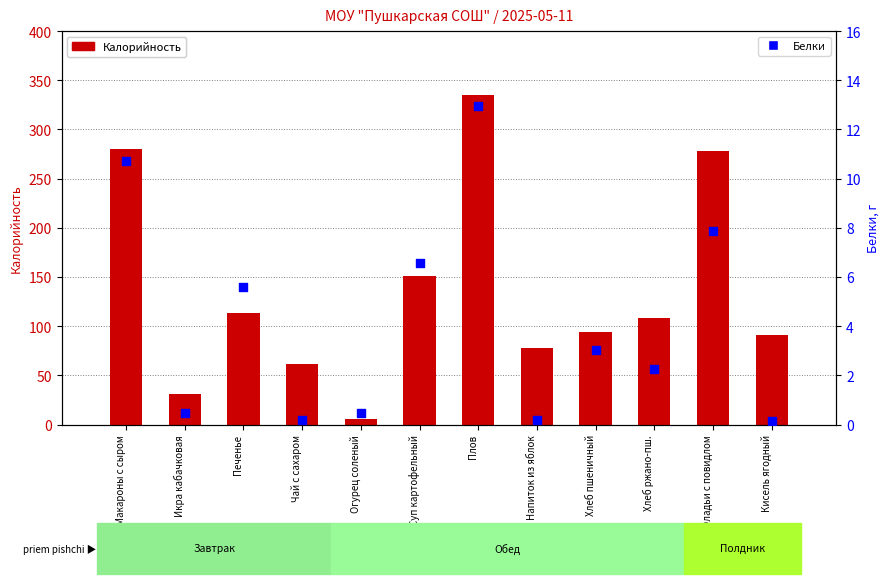

What are all the series names shown in the legend?

Калорийность, Белки